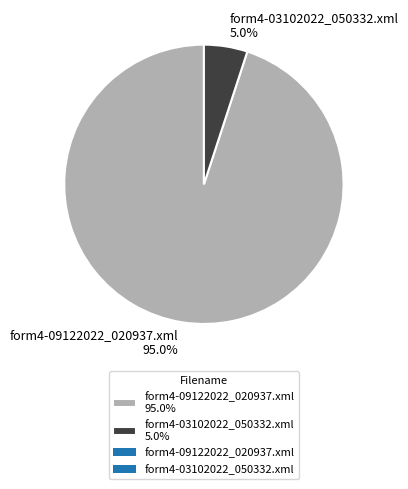

Which category has the smallest portion of the pie?

form4-03102022_050332.xml